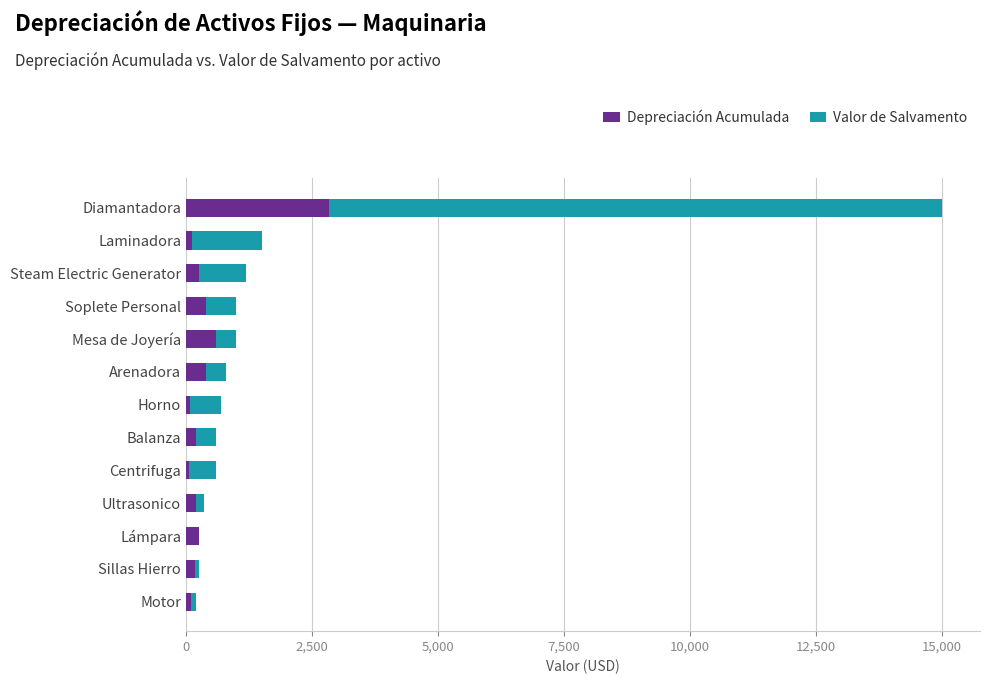

What is the average value of the Depreciación Acumulada series?

435.3